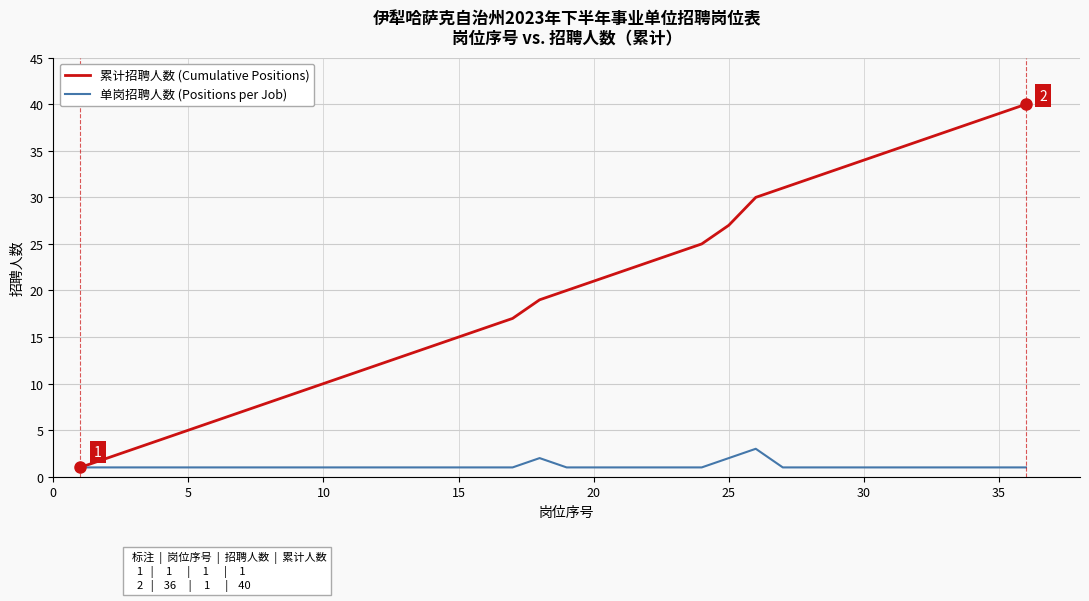

Which series has the largest total across all categories?

累计招聘人数 (Cumulative Positions)